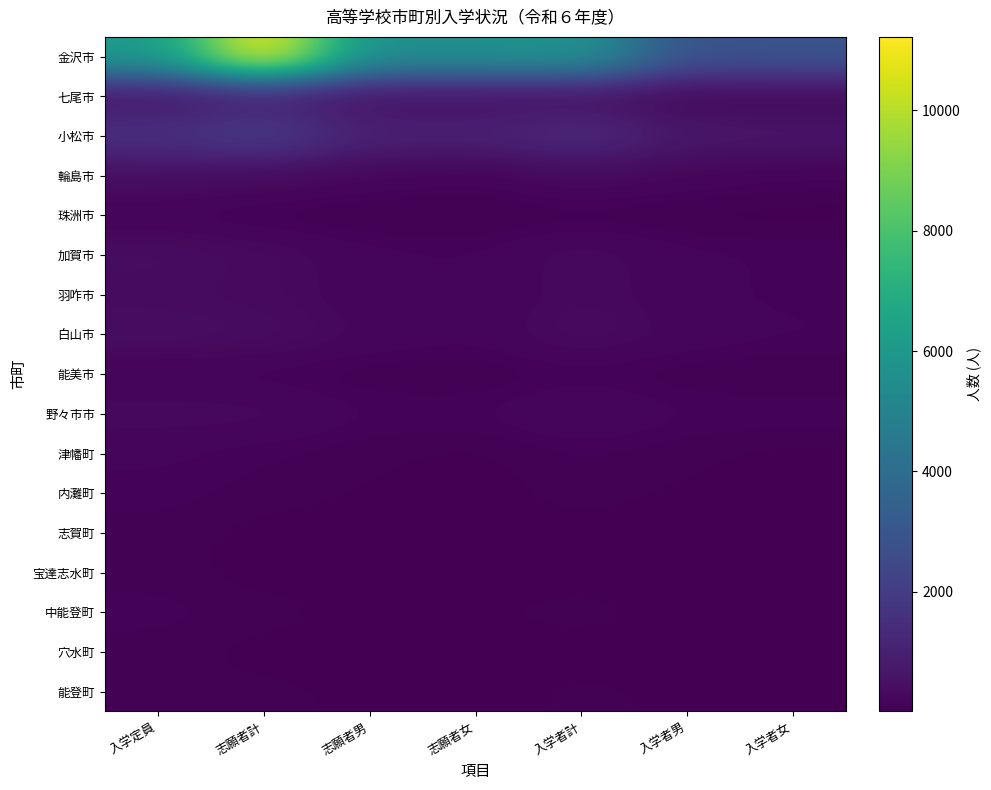

Reading left to right, what are all the values shown in this chart?

金沢市: 入学定員=6080	志願者計=11220	志願者男=5553	志願者女=5667	入学者計=5781	入学者男=2836	入学者女=2945
七尾市: 入学定員=600	志願者計=947	志願者男=469	志願者女=478	入学者計=454	入学者男=220	入学者女=234
小松市: 入学定員=1580	志願者計=2049	志願者男=1031	志願者女=1018	入学者計=1391	入学者男=710	入学者女=681
輪島市: 入学定員=440	志願者計=332	志願者男=206	志願者女=126	入学者計=322	入学者男=199	入学者女=123
珠洲市: 入学定員=120	志願者計=53	志願者男=25	志願者女=28	入学者計=52	入学者男=25	入学者女=27
加賀市: 入学定員=400	志願者計=306	志願者男=166	志願者女=140	入学者計=297	入学者男=162	入学者女=135
羽咋市: 入学定員=320	志願者計=291	志願者男=163	志願者女=128	入学者計=285	入学者男=160	入学者女=125
白山市: 入学定員=440	志願者計=373	志願者男=215	志願者女=158	入学者計=348	入学者男=199	入学者女=149
能美市: 入学定員=120	志願者計=99	志願者男=53	志願者女=46	入学者計=99	入学者男=53	入学者女=46
野々市市: 入学定員=280	志願者計=278	志願者男=143	志願者女=135	入学者計=278	入学者男=143	入学者女=135
津幡町: 入学定員=160	志願者計=101	志願者男=63	志願者女=38	入学者計=98	入学者男=62	入学者女=36
内灘町: 入学定員=120	志願者計=81	志願者男=50	志願者女=31	入学者計=78	入学者男=48	入学者女=30
志賀町: 入学定員=80	志願者計=34	志願者男=13	志願者女=21	入学者計=34	入学者男=13	入学者女=21
宝達志水町: 入学定員=80	志願者計=26	志願者男=15	志願者女=11	入学者計=25	入学者男=14	入学者女=11
中能登町: 入学定員=120	志願者計=81	志願者男=29	志願者女=52	入学者計=81	入学者男=29	入学者女=52
穴水町: 入学定員=80	志願者計=29	志願者男=17	志願者女=12	入学者計=29	入学者男=17	入学者女=12
能登町: 入学定員=80	志願者計=69	志願者男=43	志願者女=26	入学者計=69	入学者男=43	入学者女=26